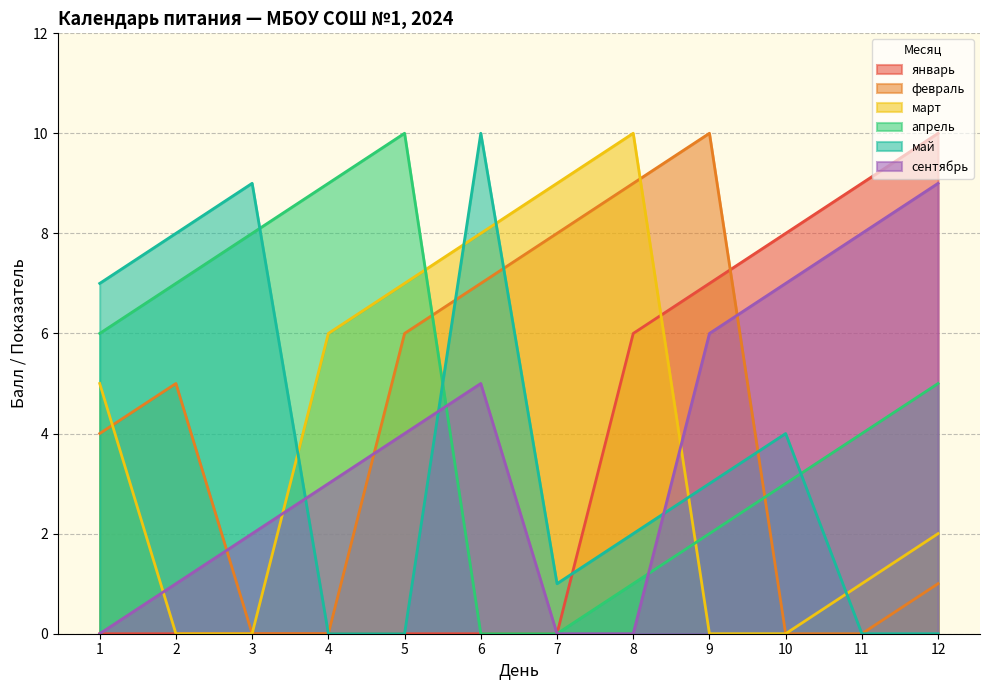

At 8, list the series in order from largest to smallest.

март, февраль, январь, май, апрель, сентябрь